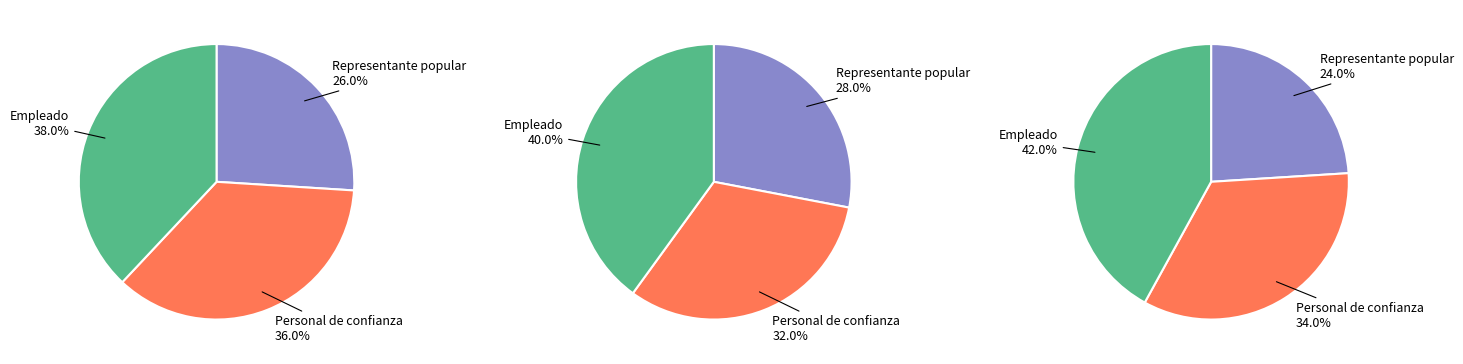

To the nearest percent, what is the combined percentage of Empleado and Personal de confianza?

74%